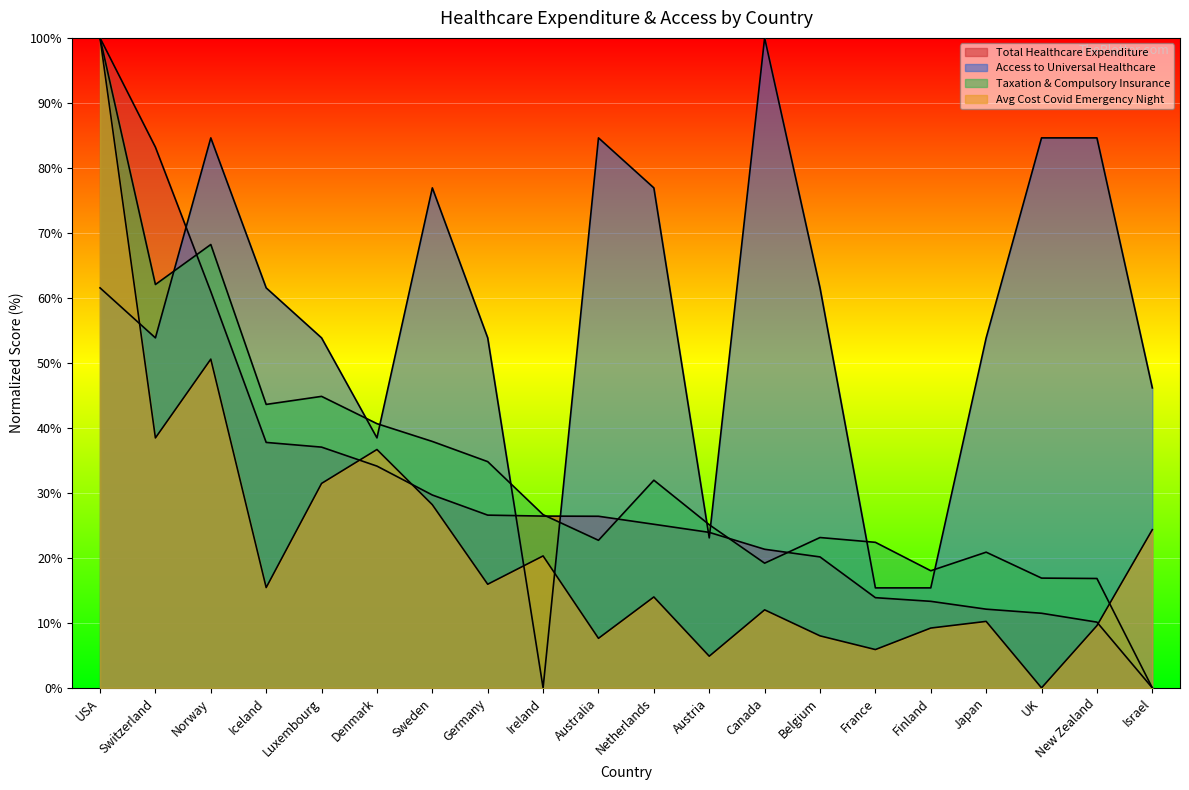

How many intersections are there between Average Cost of Covid Emergency Night and Total Healthcare Expenditure Per Capita?

3